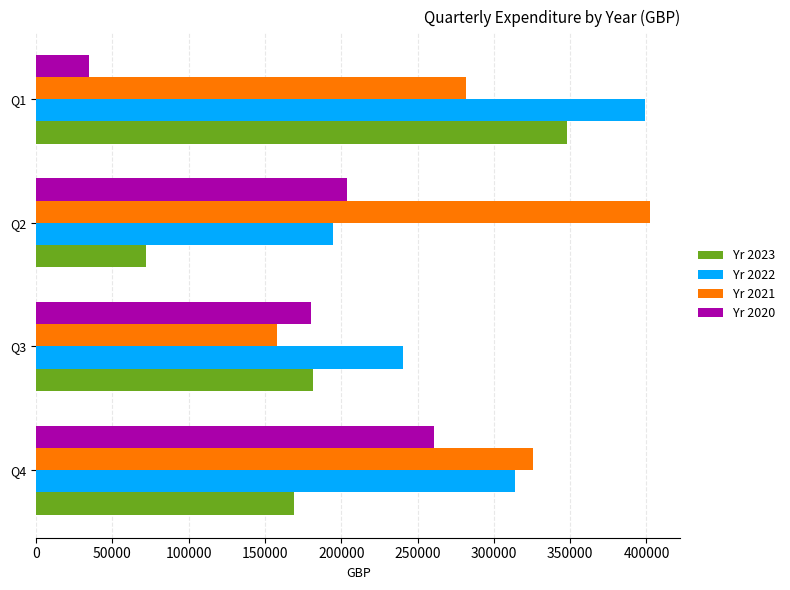

What is the difference between the highest and lowest values at Q2?

330065